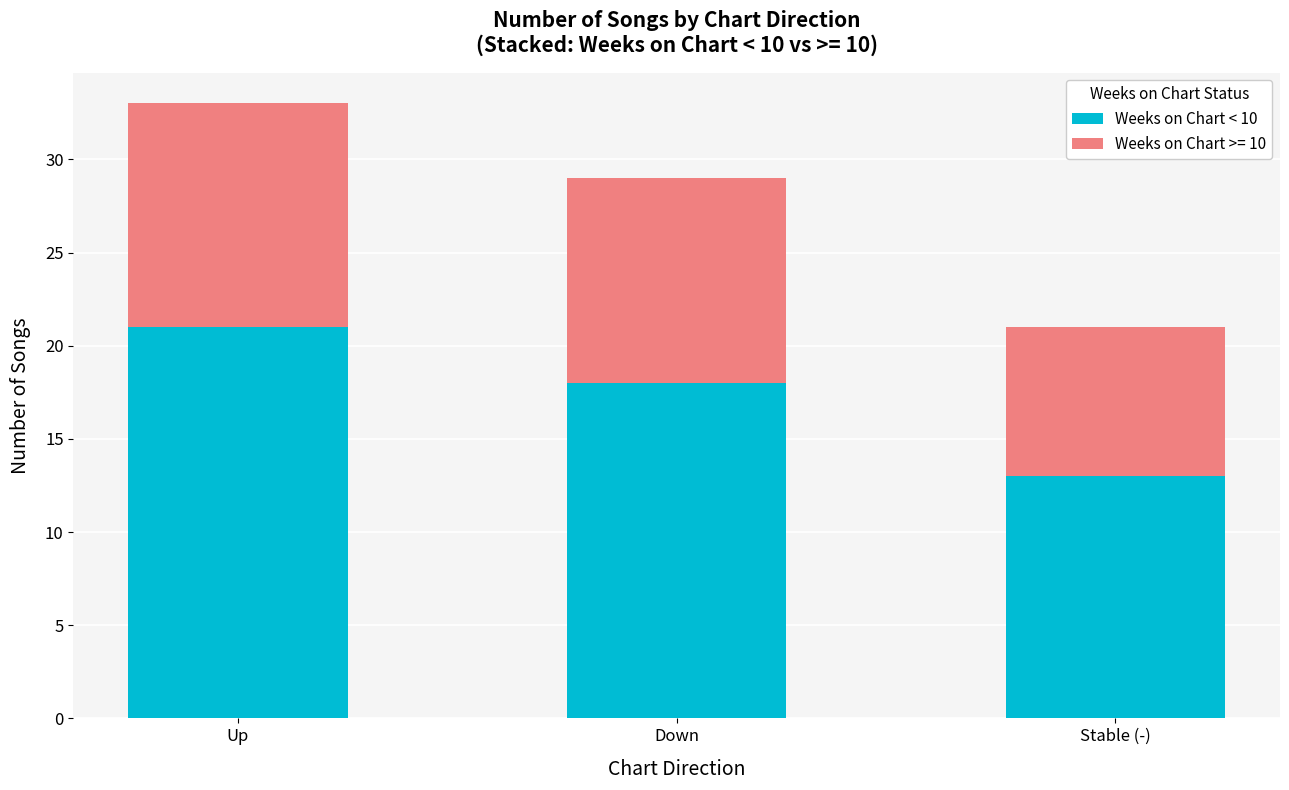

True or false: Weeks on Chart < 10 has a value of 5 at Up.

False